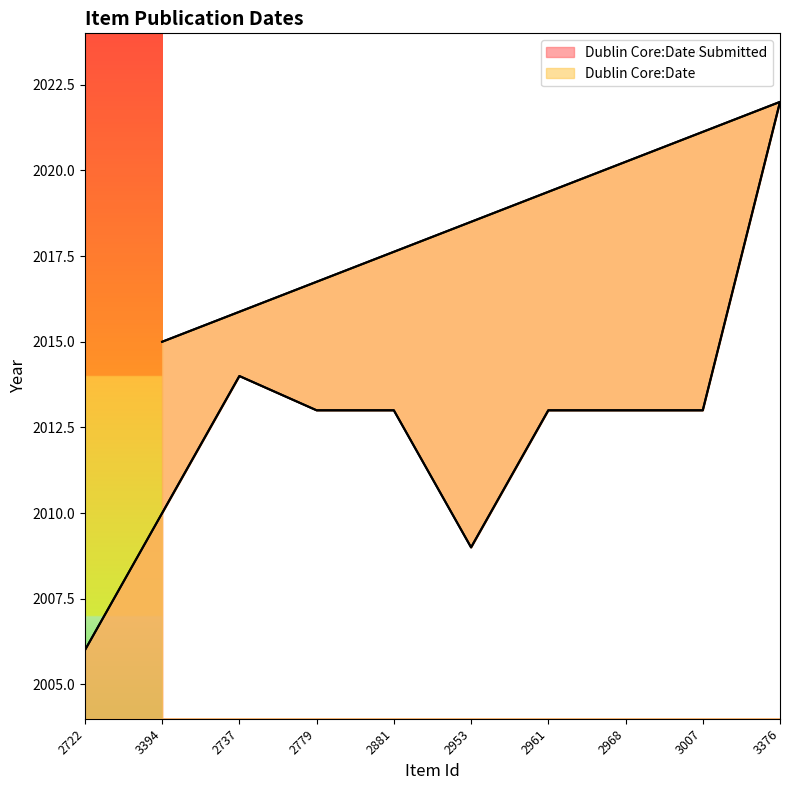

Reading left to right, transcribe all the data shown in this chart.

Dublin Core:Date: 2006	2014	2013	2013	2009	2013	2013	2013	2022	2015
Dublin Core:Date Submitted: 2006	2014	2013	2013	2009	2013	2013	2013	2022	2015